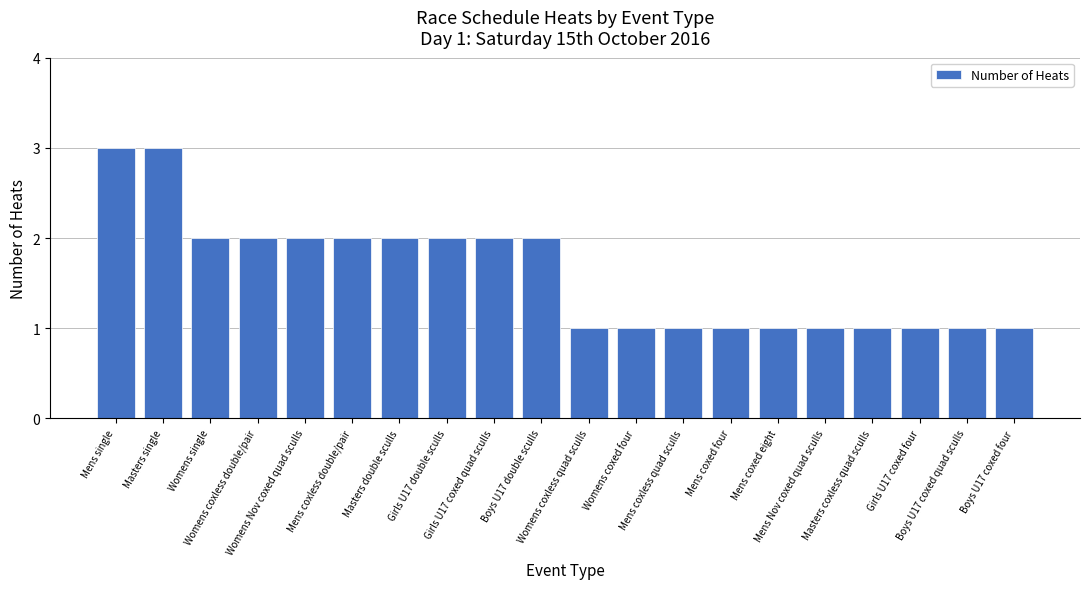

What is the greatest value displayed?

3